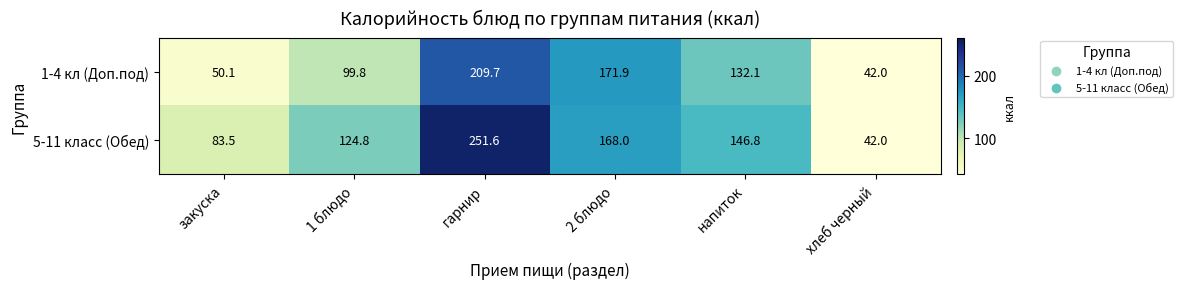

Reading right to left, list all the values displayed in this chart.

1-4 кл (Доп.под): 42.0	132.1	171.9	209.7	99.8	50.1
5-11 класс (Обед): 42.0	146.8	168.0	251.6	124.8	83.5